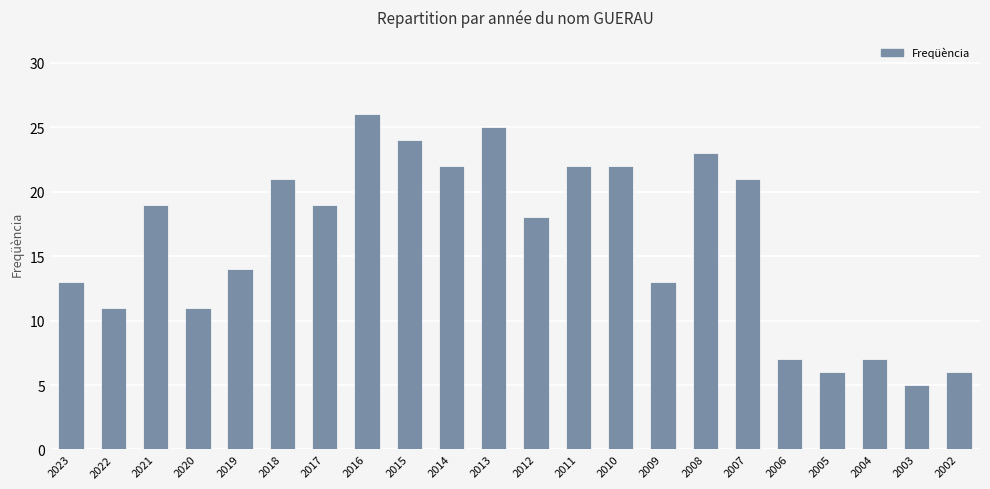

Where is the data nearest to the value 15?

2019